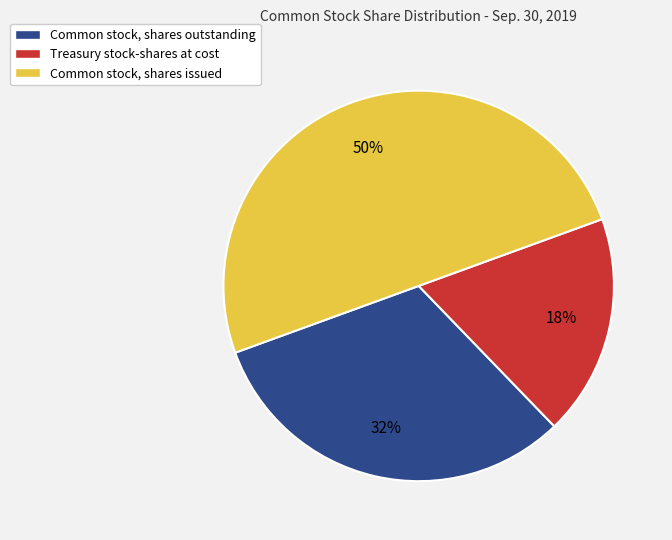

What is the smallest slice in the pie chart?

Treasury stock-shares at cost